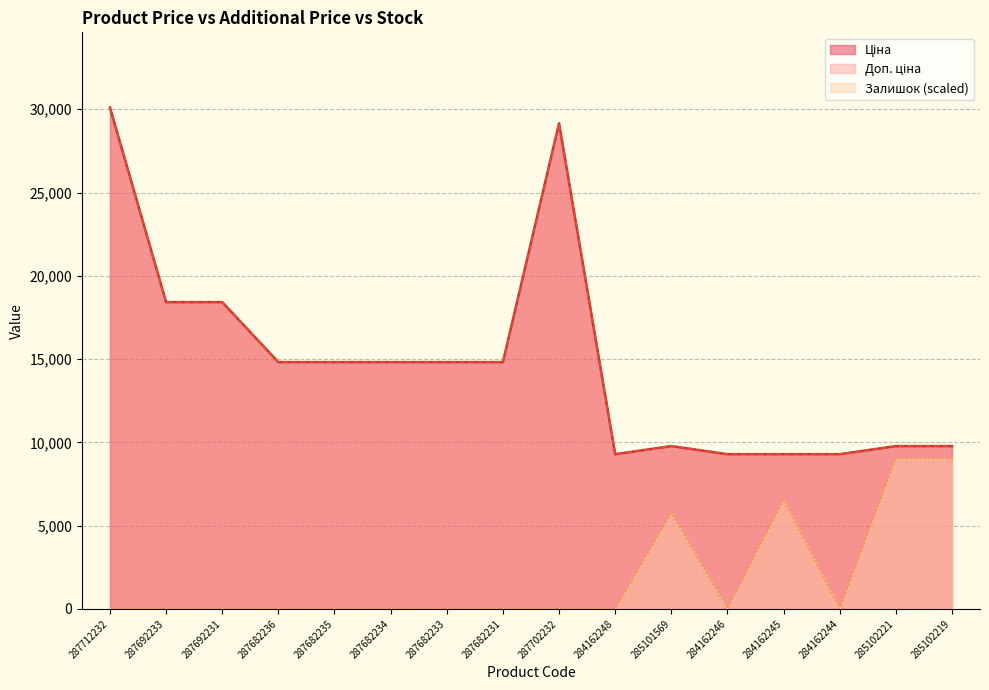

What is the label of the 16th point from the right?

287712232